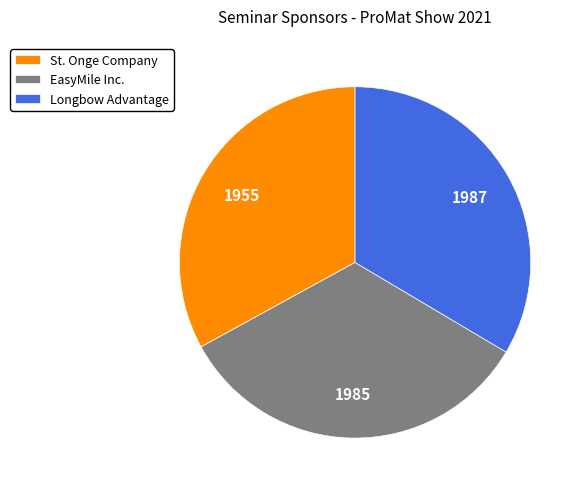

Combined, do Longbow Advantage and EasyMile Inc. account for over 50%?

Yes